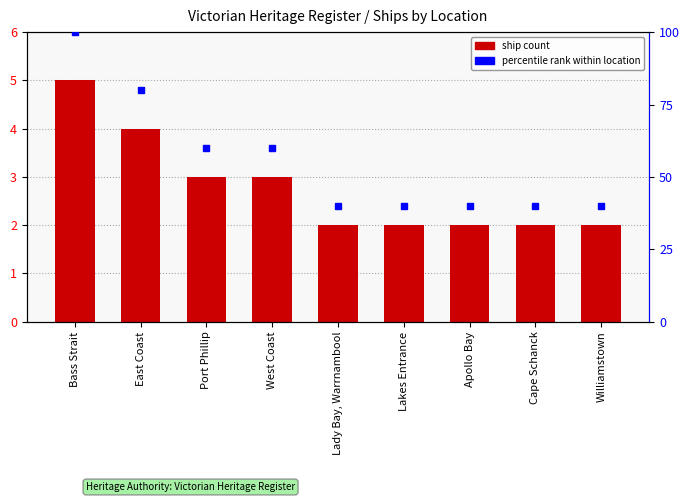

The chart shows a value of 1 at Lady Bay, Warrnambool. True or false?

False